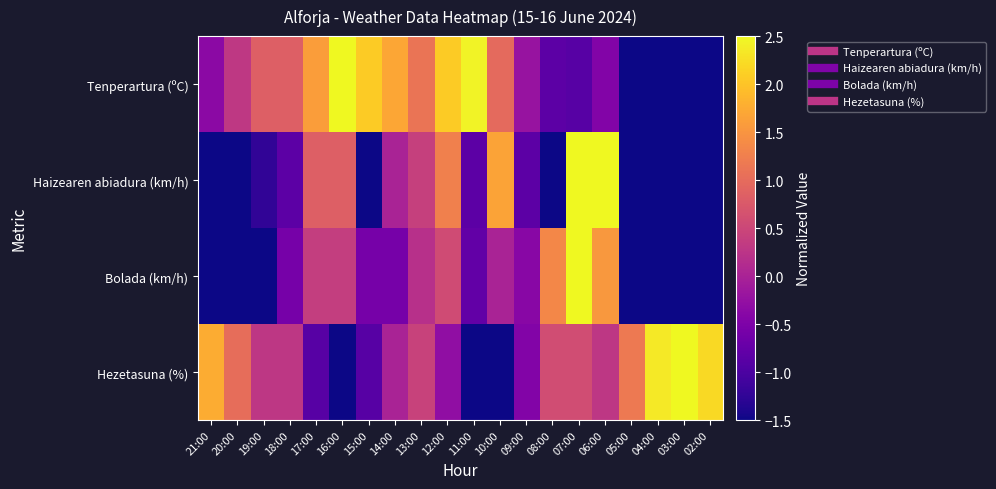

Rank the series at 13:00 from lowest to highest value.

Bolada (km/h), Haizearen abiadura (km/h), Hezetasuna (%), Tenperartura (ºC)